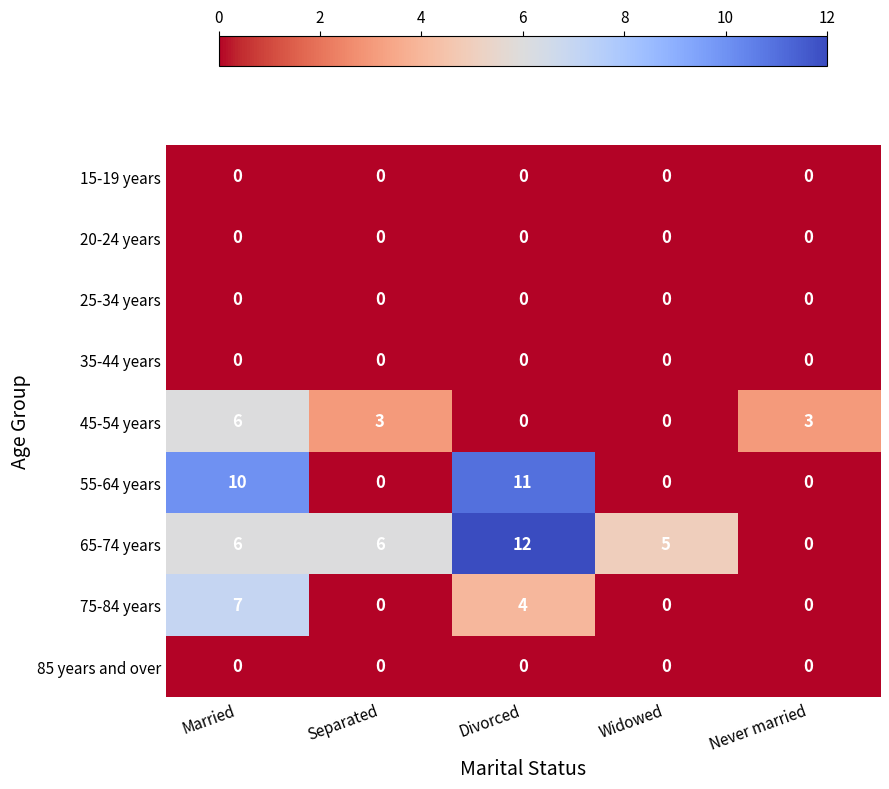

At which category is the sum across all series the highest?

Married